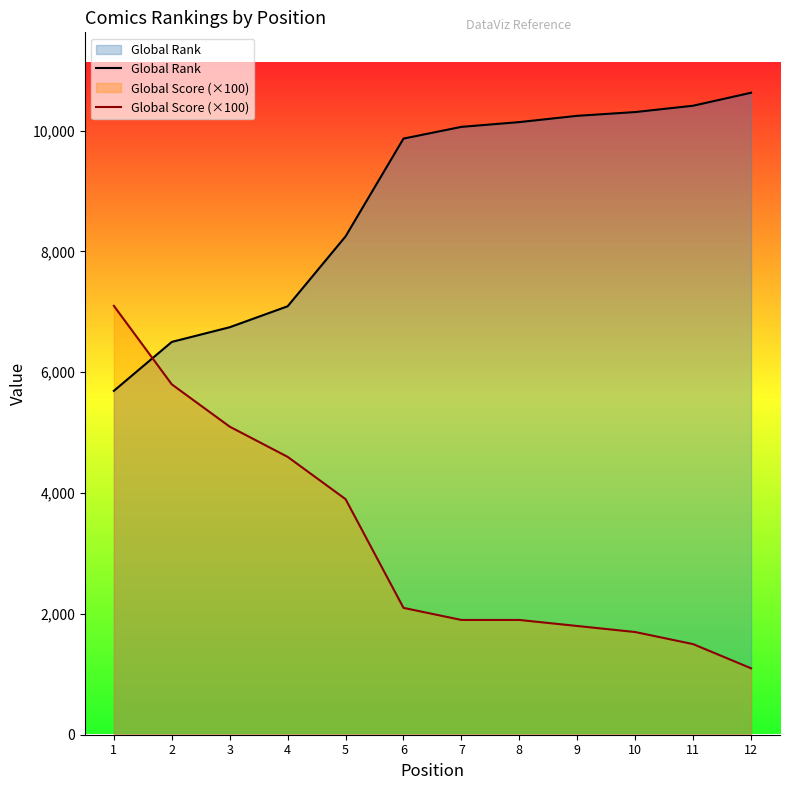

Where do Global Score (×100) and Global Rank first cross each other?

1 and 2